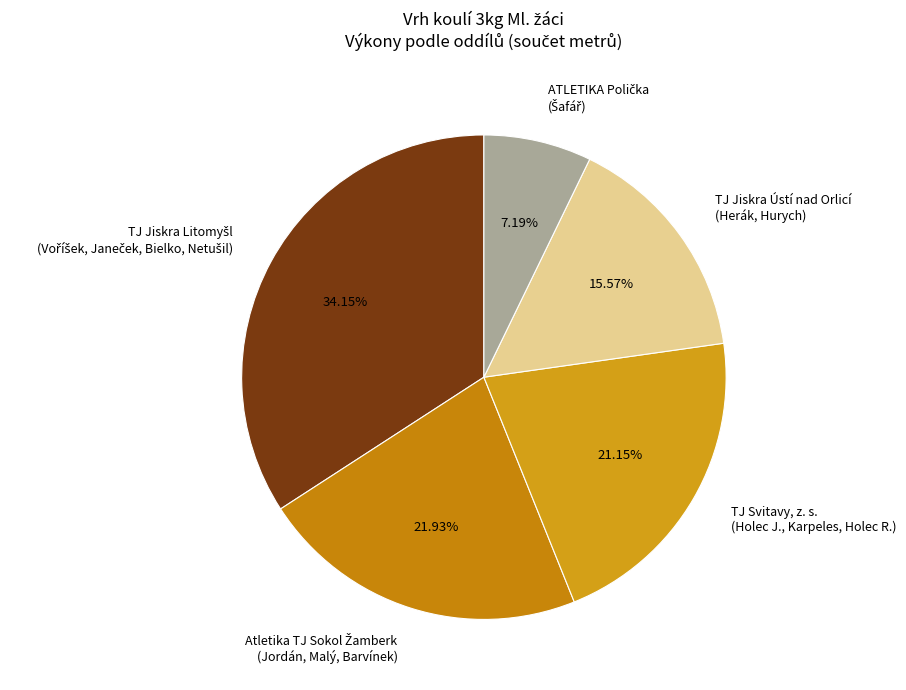

Does any single category account for the majority?

No